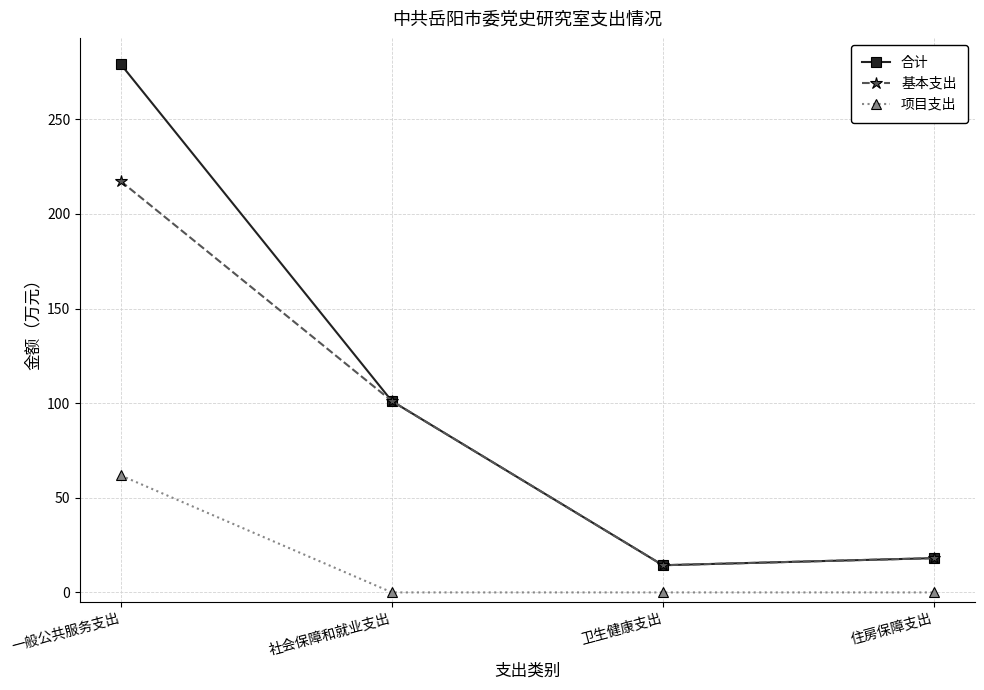

What is the difference between the maximum and second lowest values in the 合计 series?

260.9